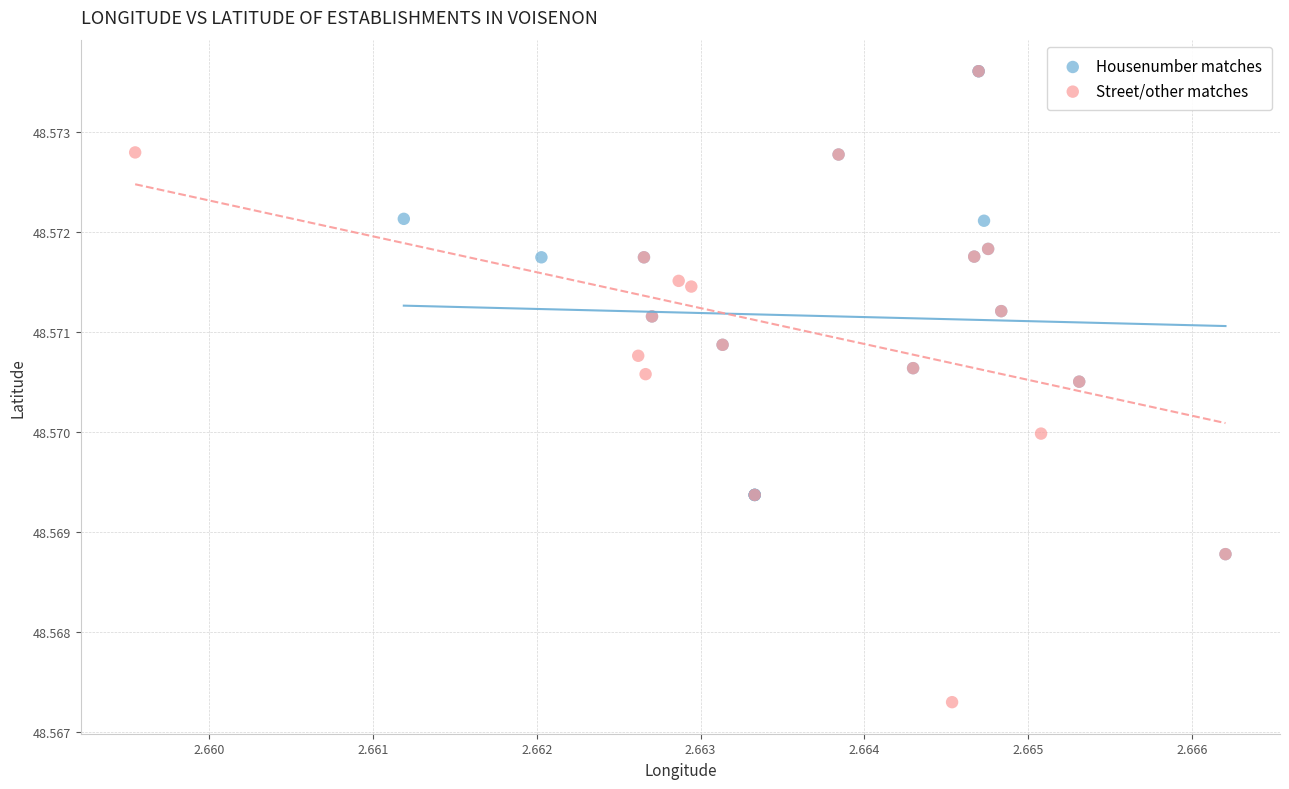

Which series has the widest spread of Y values?

Street/other matches